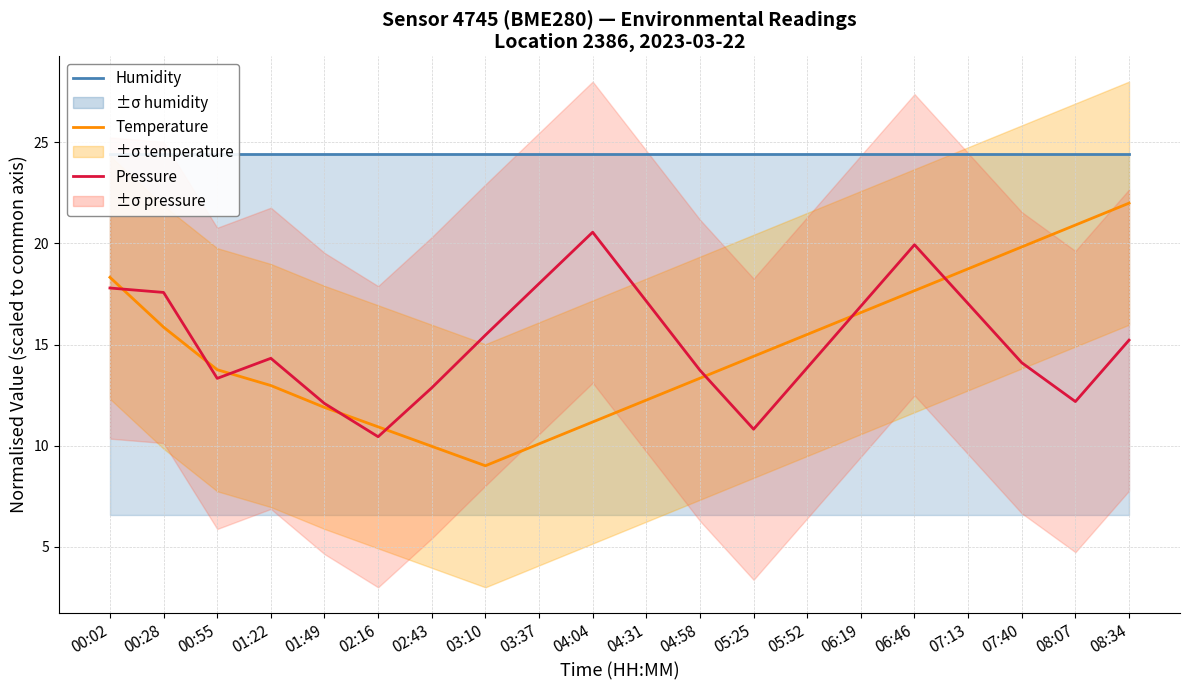

Read the Pressure value at 03:10.

15.5